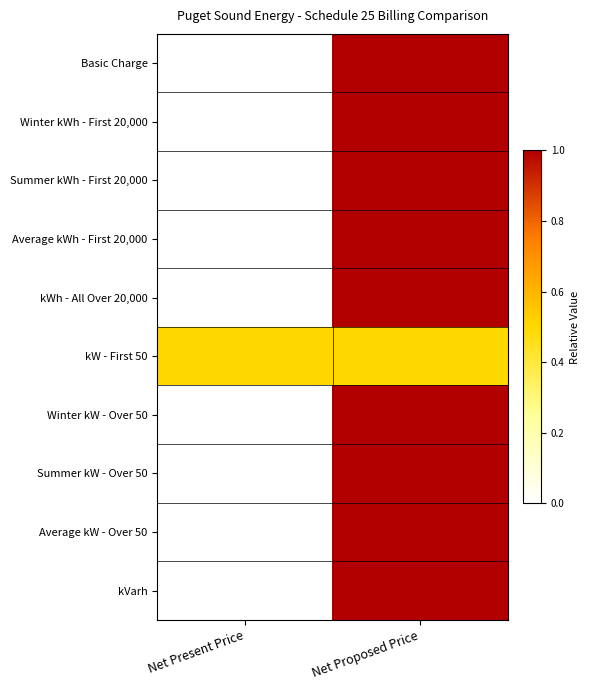

Which series changed the most between Net Present Price and Net Proposed Price?

Basic Charge